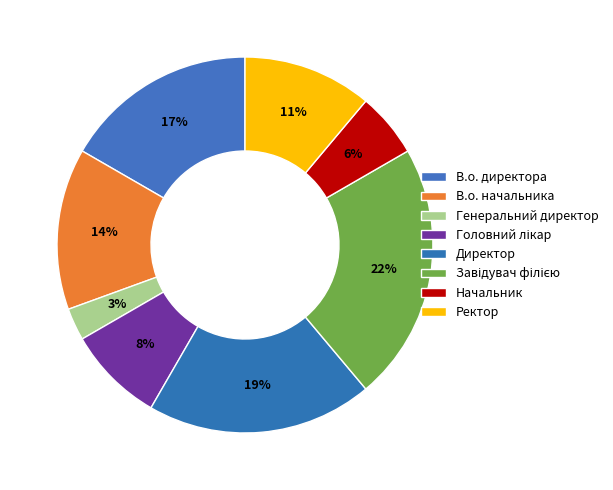

Count the number of slices in the pie.

8